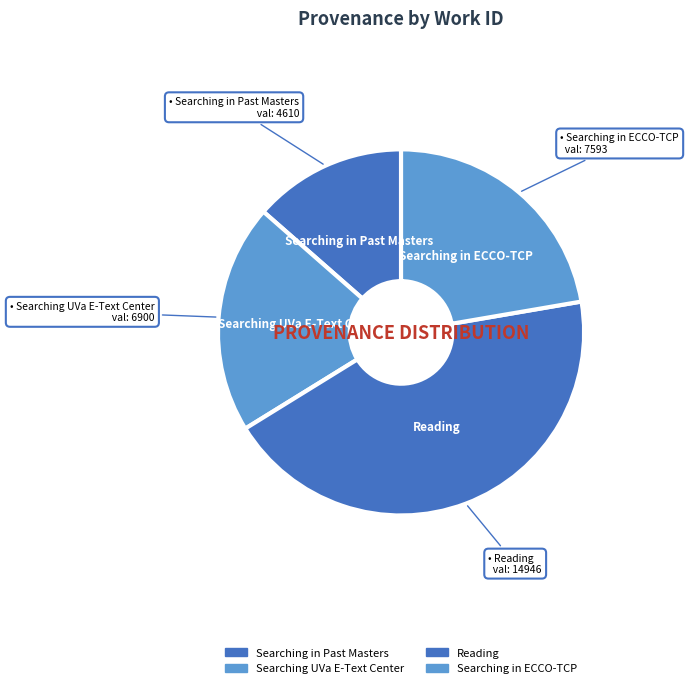

Is there a majority slice in this chart?

No